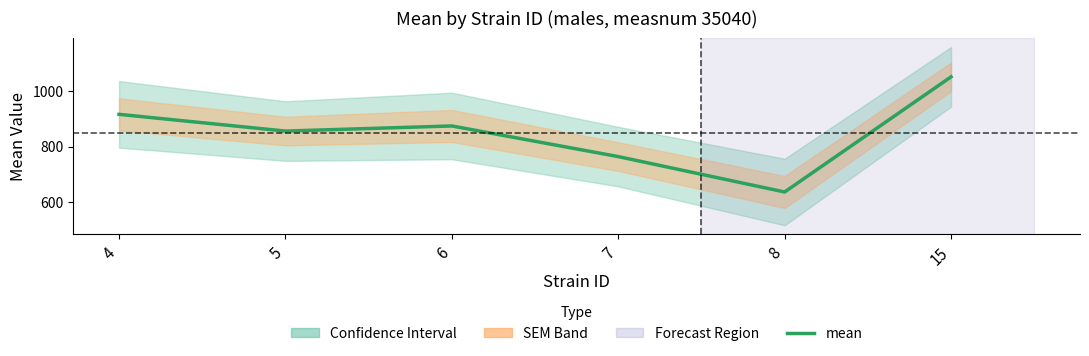

What is the difference between the second highest and minimum values?

280.5